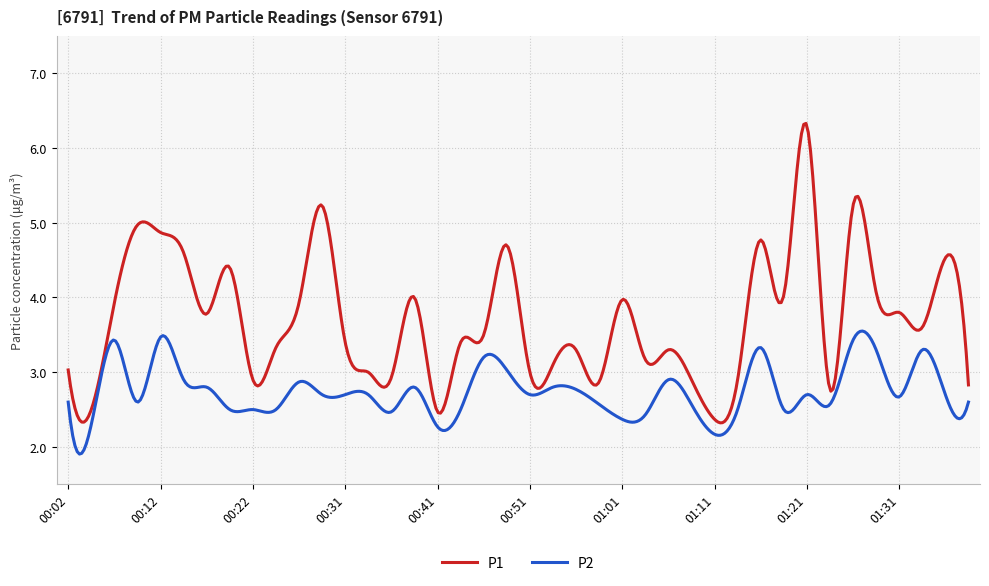

How many distinct data groups are displayed?

2